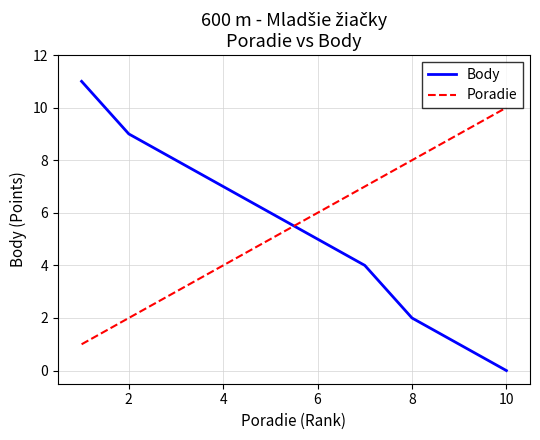

Reading left to right, extract all data points from this chart.

Body: 11	9	8	7	6	5	4	2	1	0
Poradie: 1	2	3	4	5	6	7	8	9	10